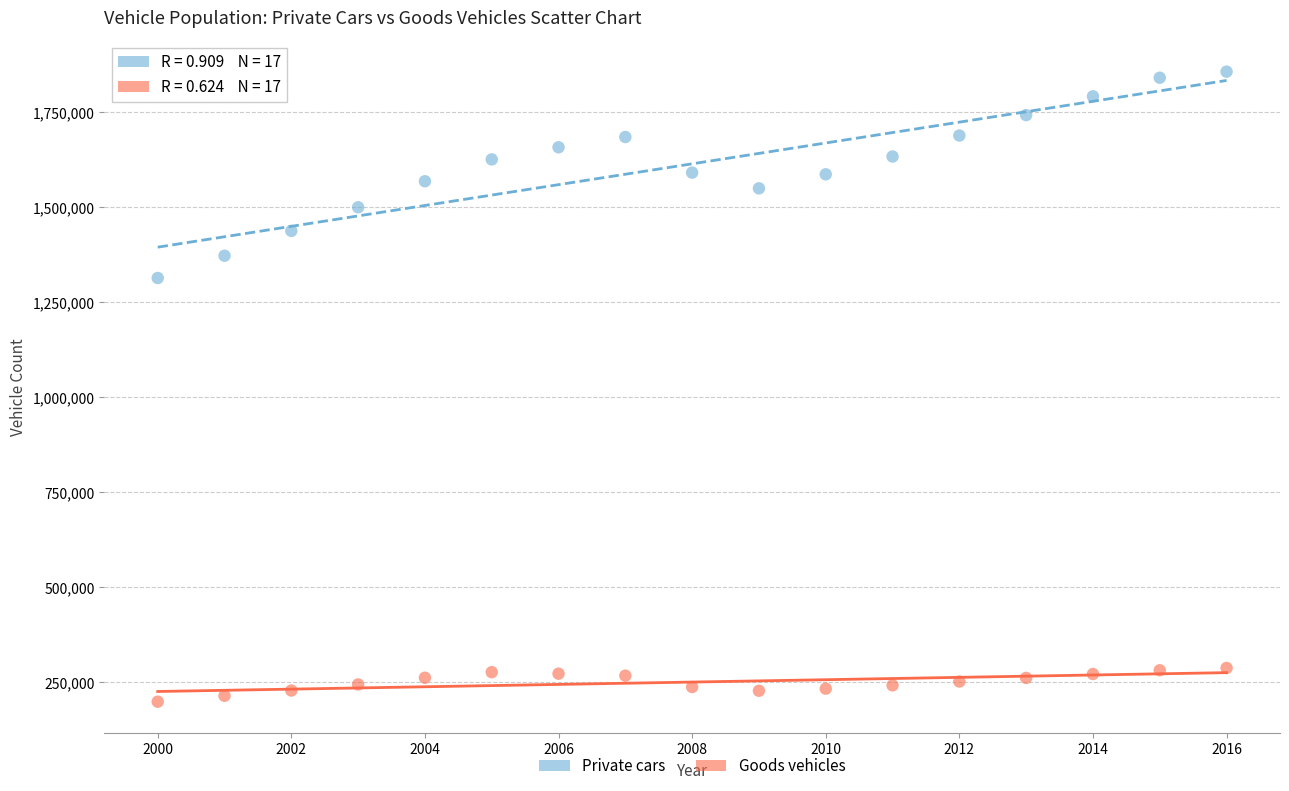

Across all data points, what is the range of X values (max minus min)?

16